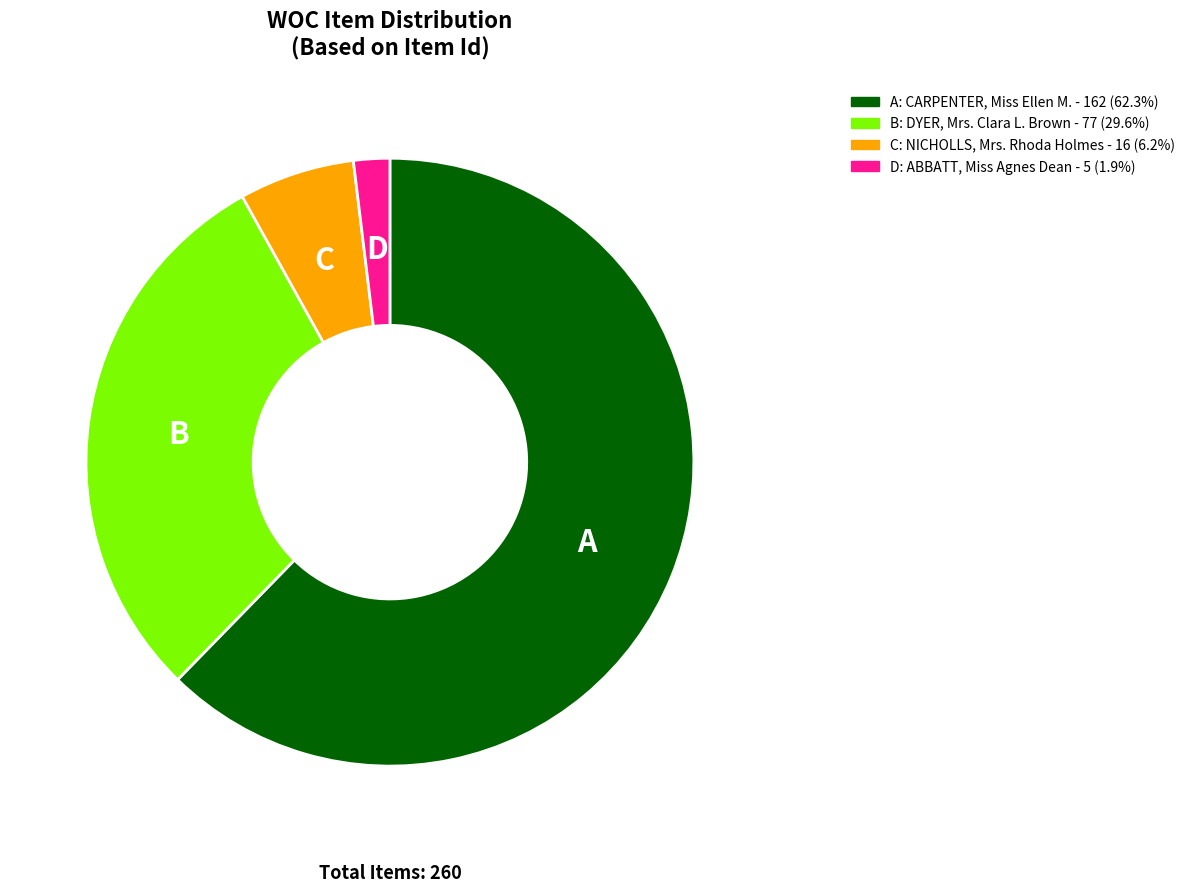

Is there a majority slice in this chart?

Yes